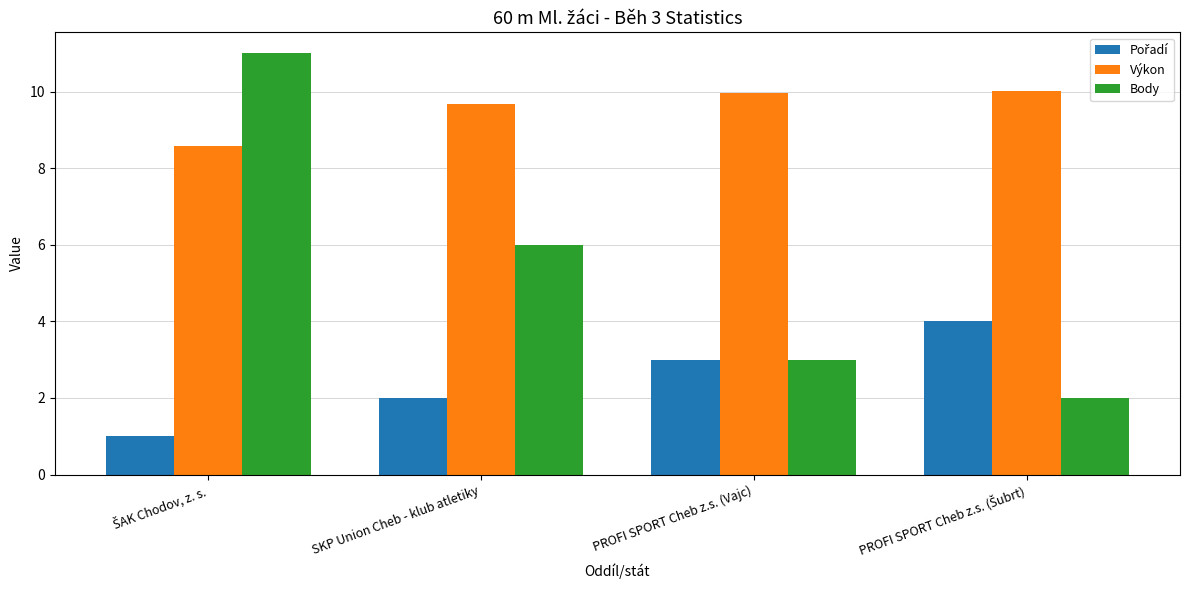

At how many categories does at least one series exceed 4?

4